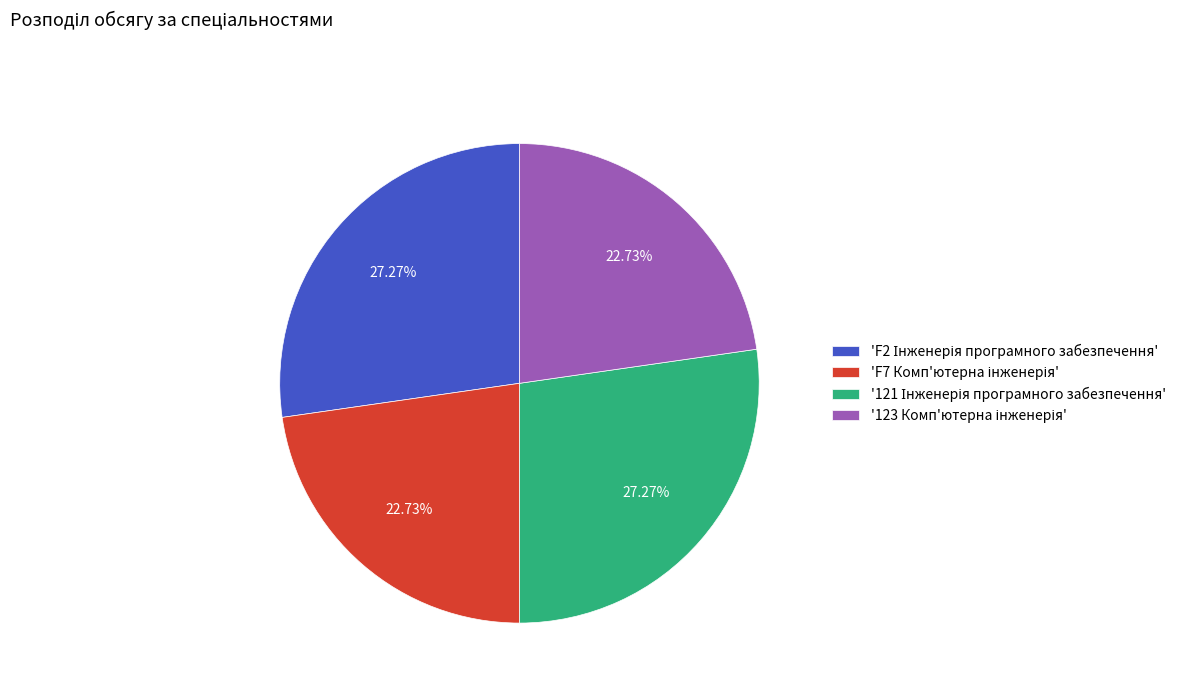

Is there any slice that represents more than half of the pie?

No